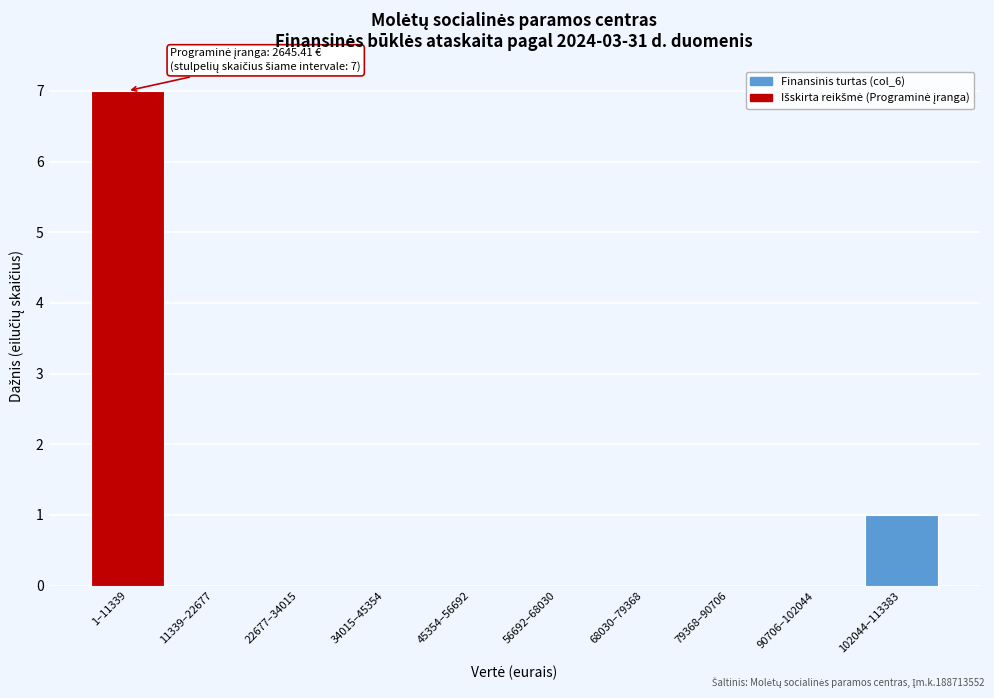

Reading left to right, transcribe all the data shown in this chart.

1–11339=7	11339–22677=0	22677–34015=0	34015–45354=0	45354–56692=0	56692–68030=0	68030–79368=0	79368–90706=0	90706–102044=0	102044–113383=1